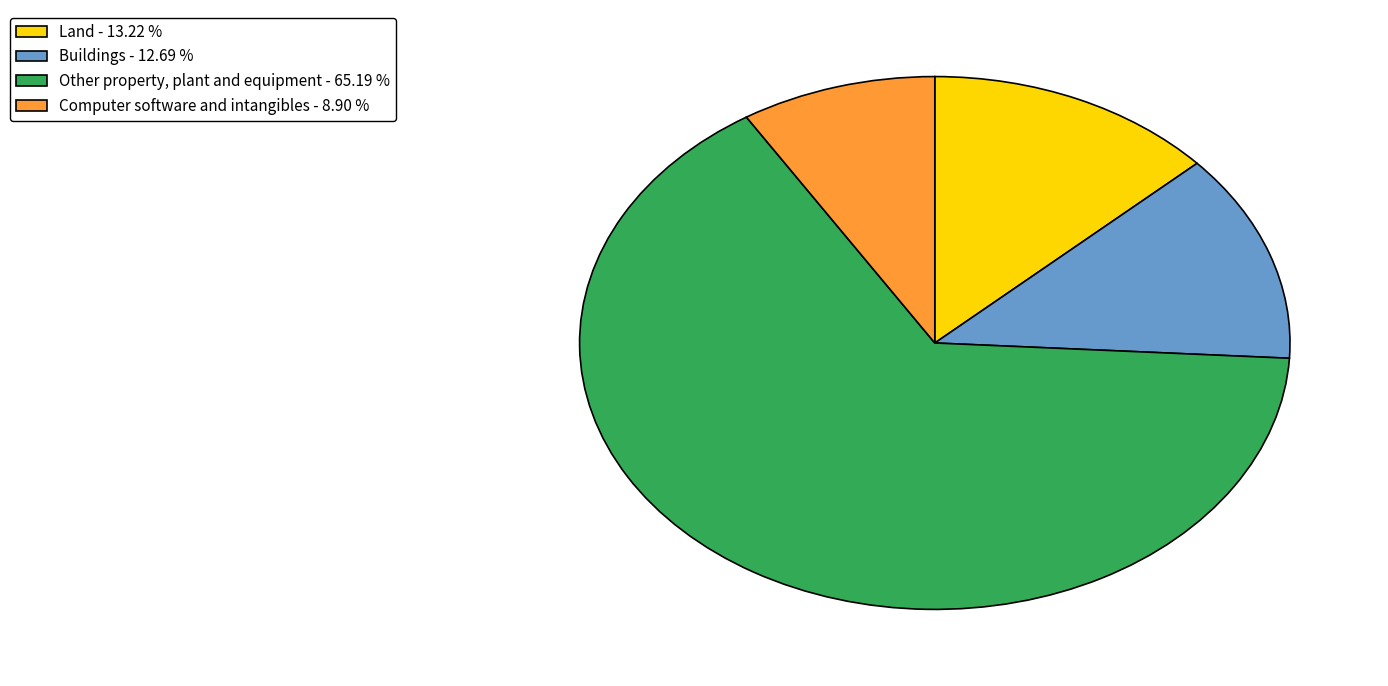

Combined, do Buildings - 12.69 % and Other property, plant and equipment - 65.19 % account for over 50%?

Yes